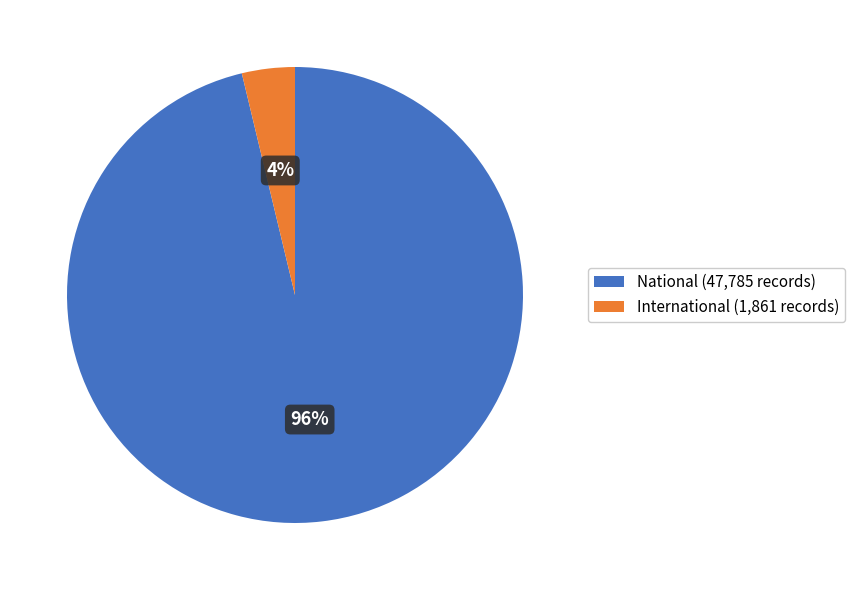

To the nearest percent, what is the average slice percentage?

50%